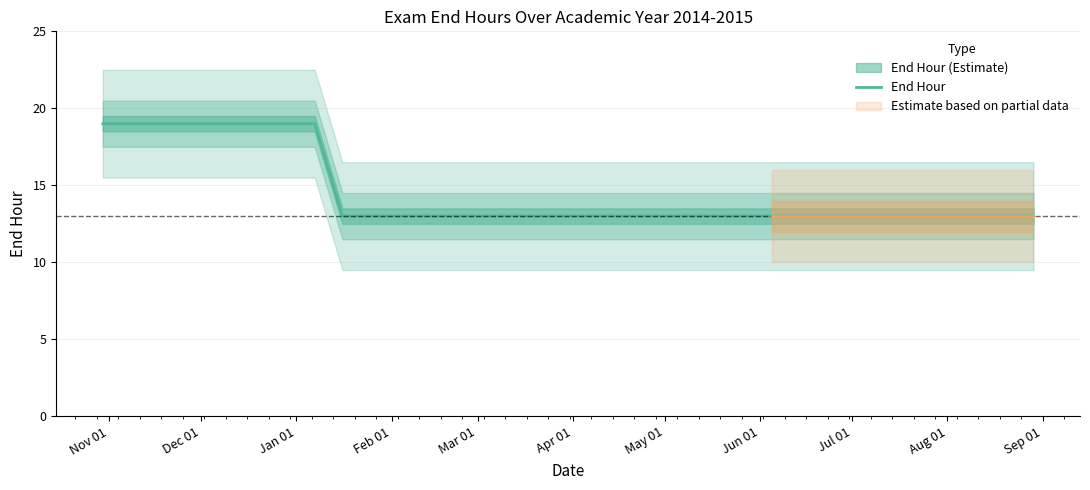

Where is the data nearest to the value 16?

Nov 01